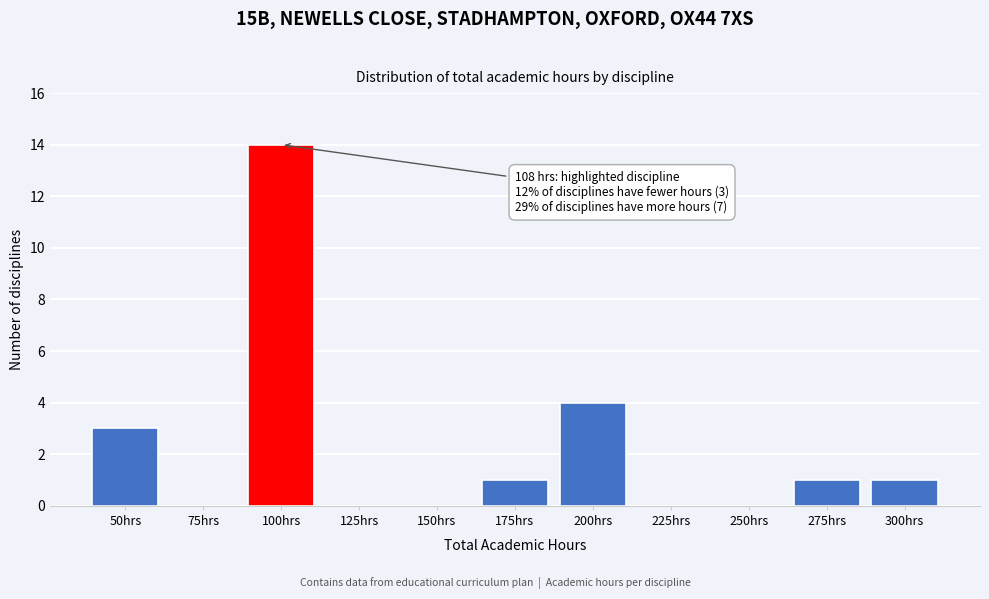

Reading right to left, list all the values displayed in this chart.

300hrs=1	275hrs=1	250hrs=0	225hrs=0	200hrs=4	175hrs=1	150hrs=0	125hrs=0	100hrs=14	75hrs=0	50hrs=3